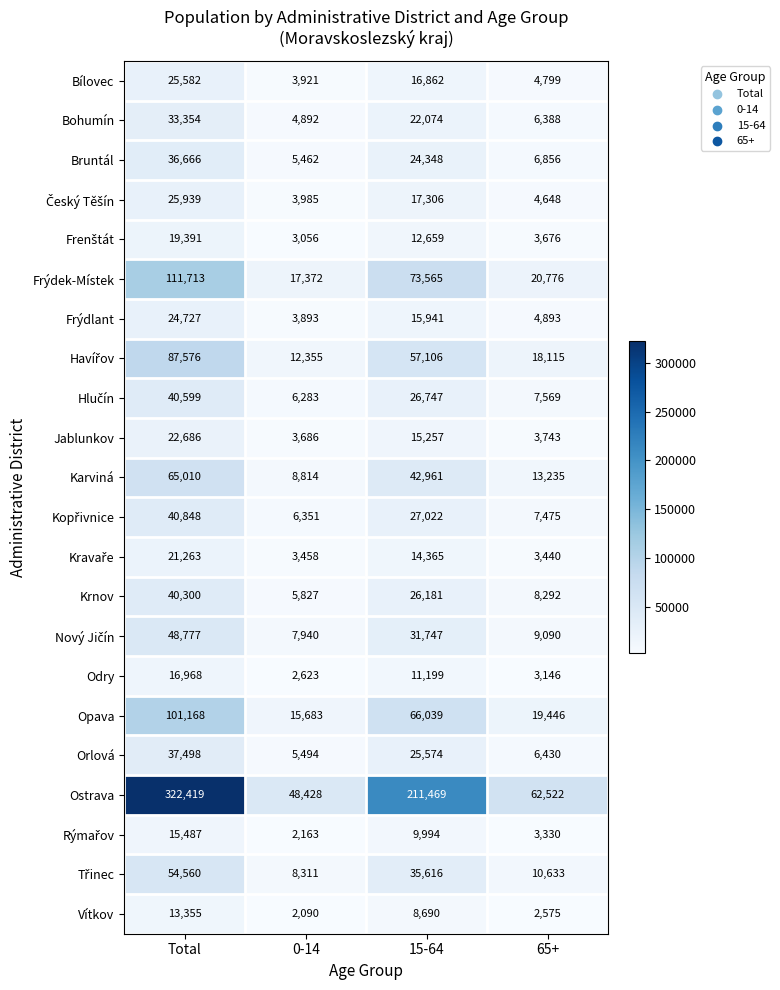

What is the smallest value displayed?

2090